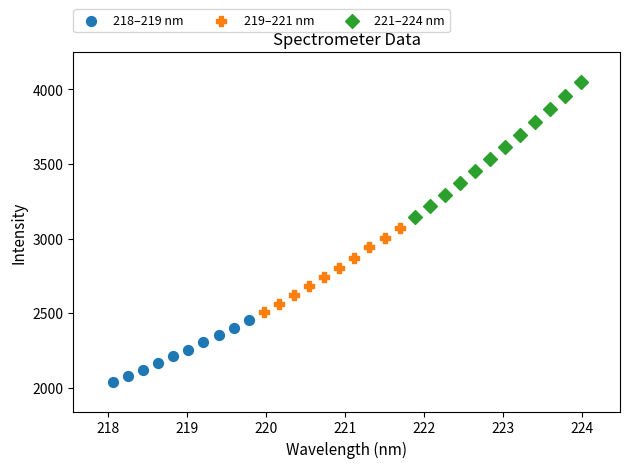

Which series has the widest spread of Y values?

221–224 nm